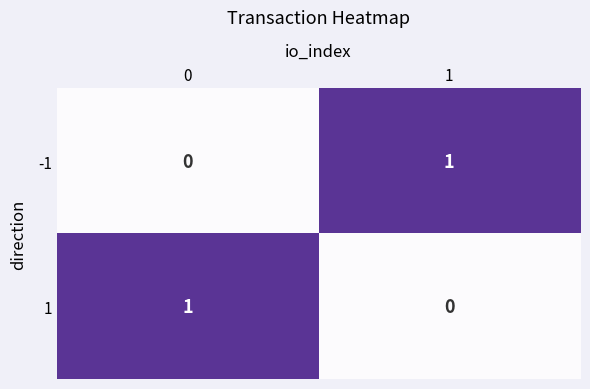

The value of -1 at 1 is 1. True or false?

True